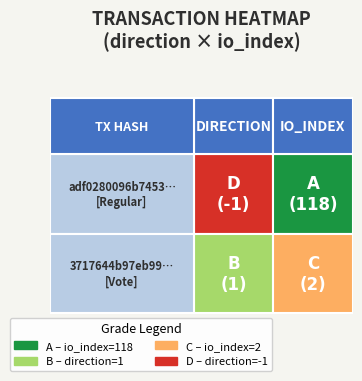

How many positive values does the adf0280096b7453dff6f1ee1ccc9d45bb7e7f00 series have?

1